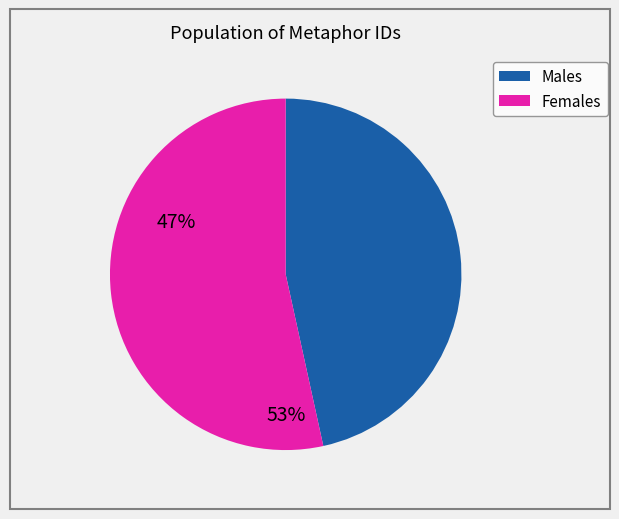

Does any single category account for the majority?

Yes